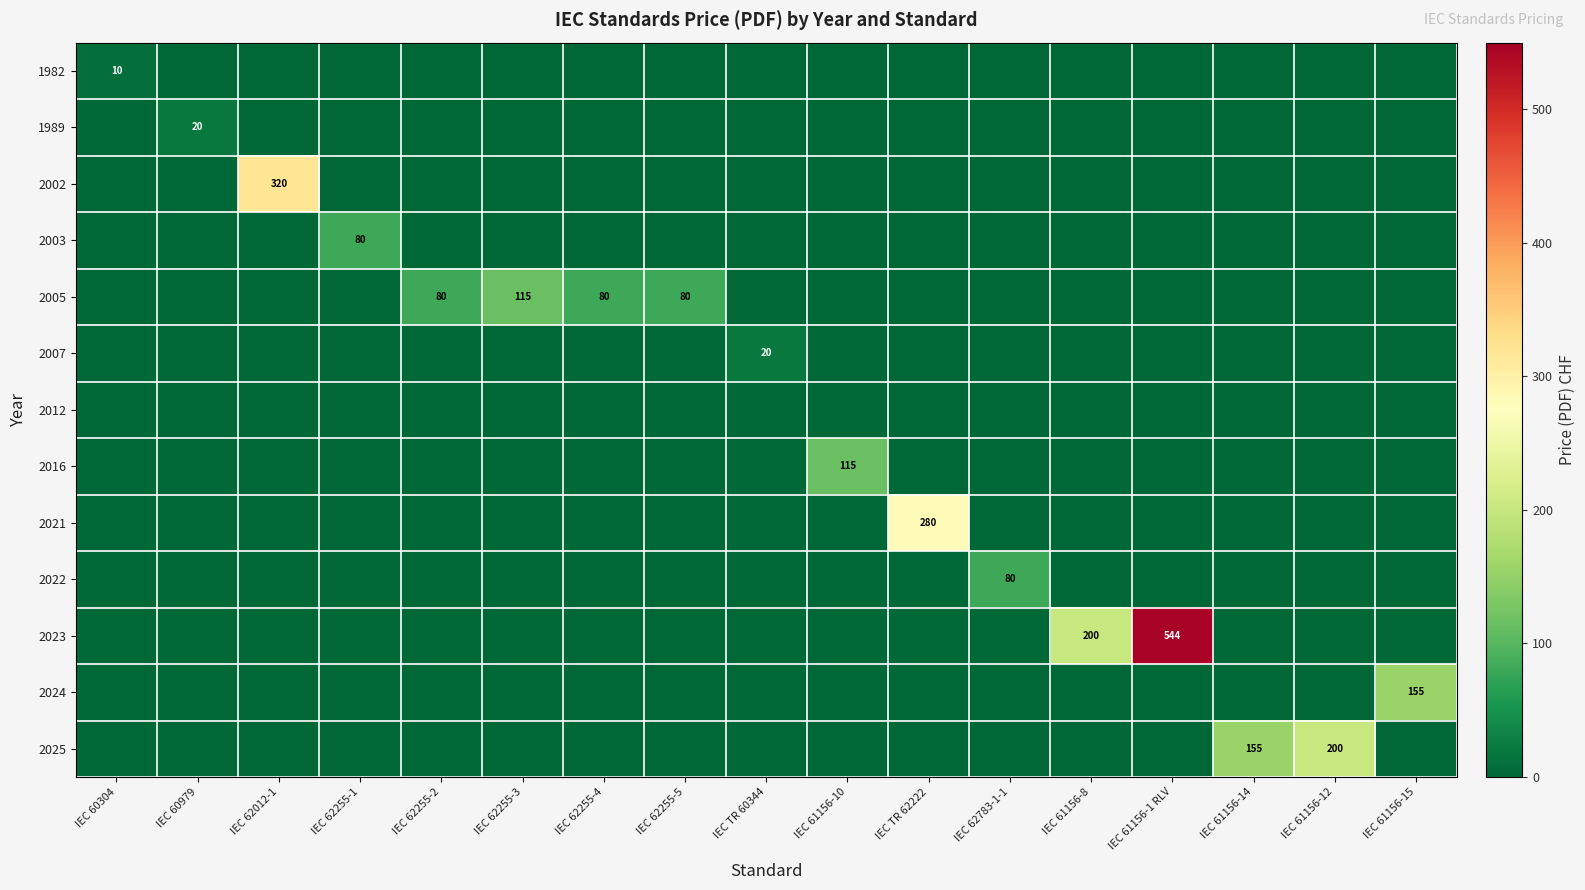

At which category does the chart reach its peak across all series?

IEC 61156-1 RLV